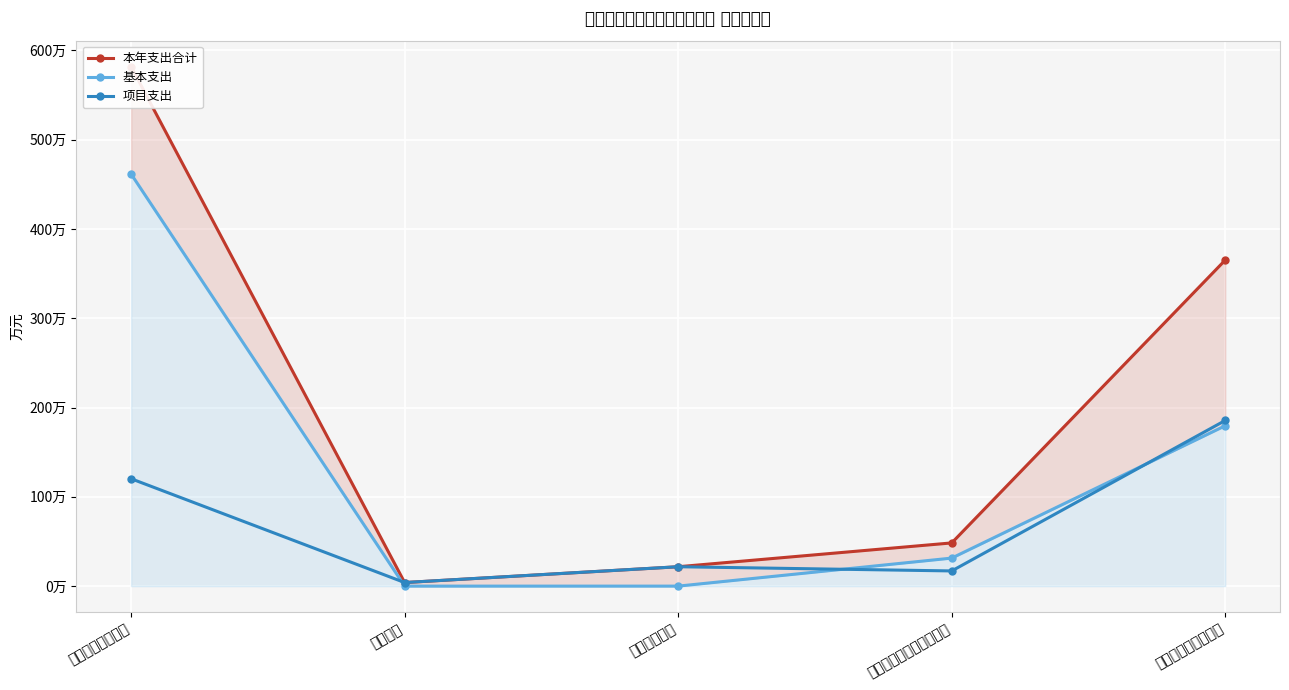

How many categories are shown in the chart?

5